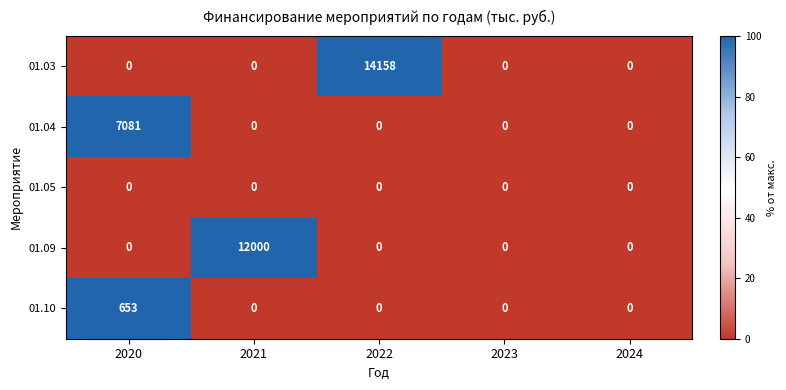

How many series are shown in this chart?

5